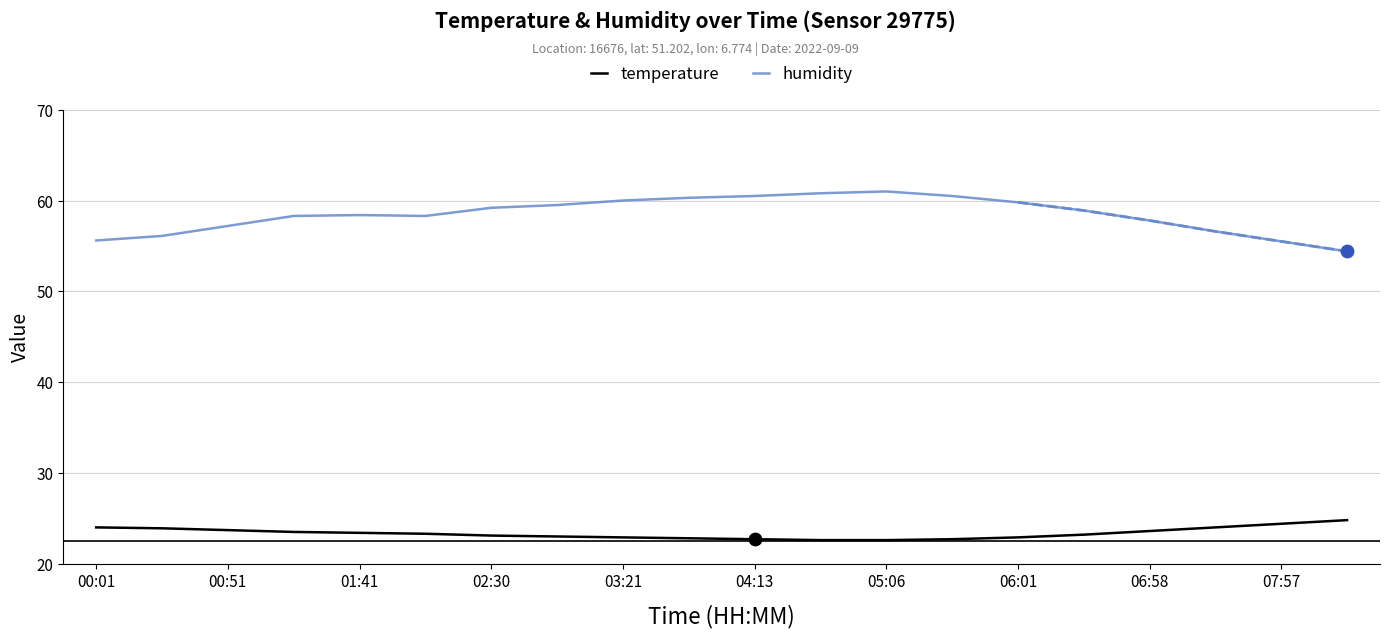

Which series reaches the minimum Y coordinate?

temperature